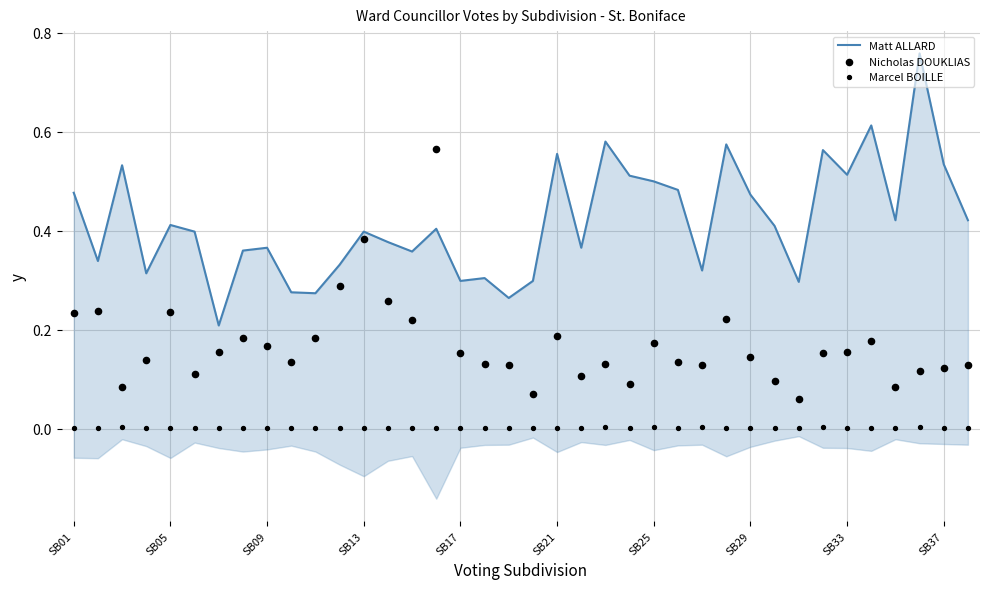

What is the total value across all series at 22?

0.7